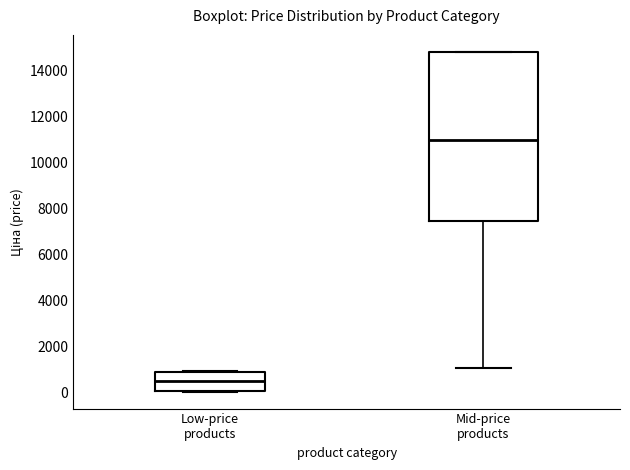

Where does the lower whisker of the box for Mid-price products end on the y-axis? The values are not printed on the chart, so give them approximately, as read against the axis.

1000